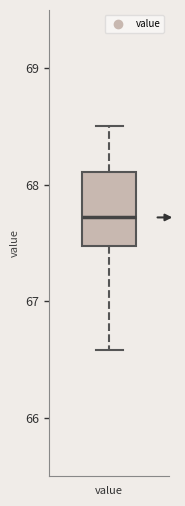

Transcribe this box plot: give where the median line is, the range the box spans, and where the two whiskers end, as read against the y-axis. The values are not printed on the chart, so give them approximately, as read against the axis.

median 67.7, box 67.5 to 68.1, whiskers 66.6 to 68.5